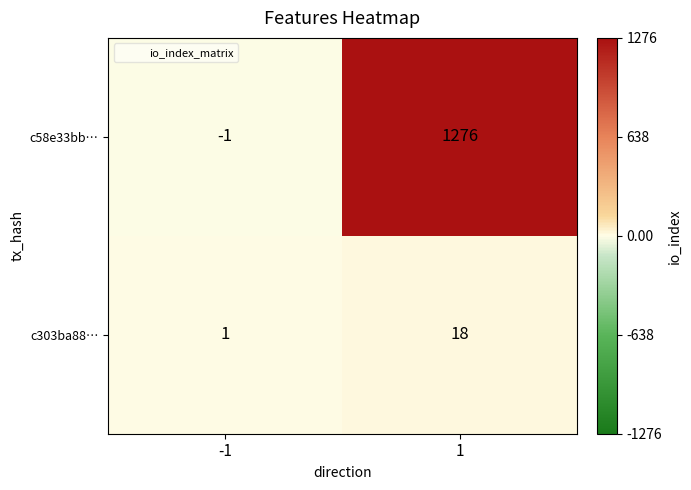

What is the greatest value displayed?

1276